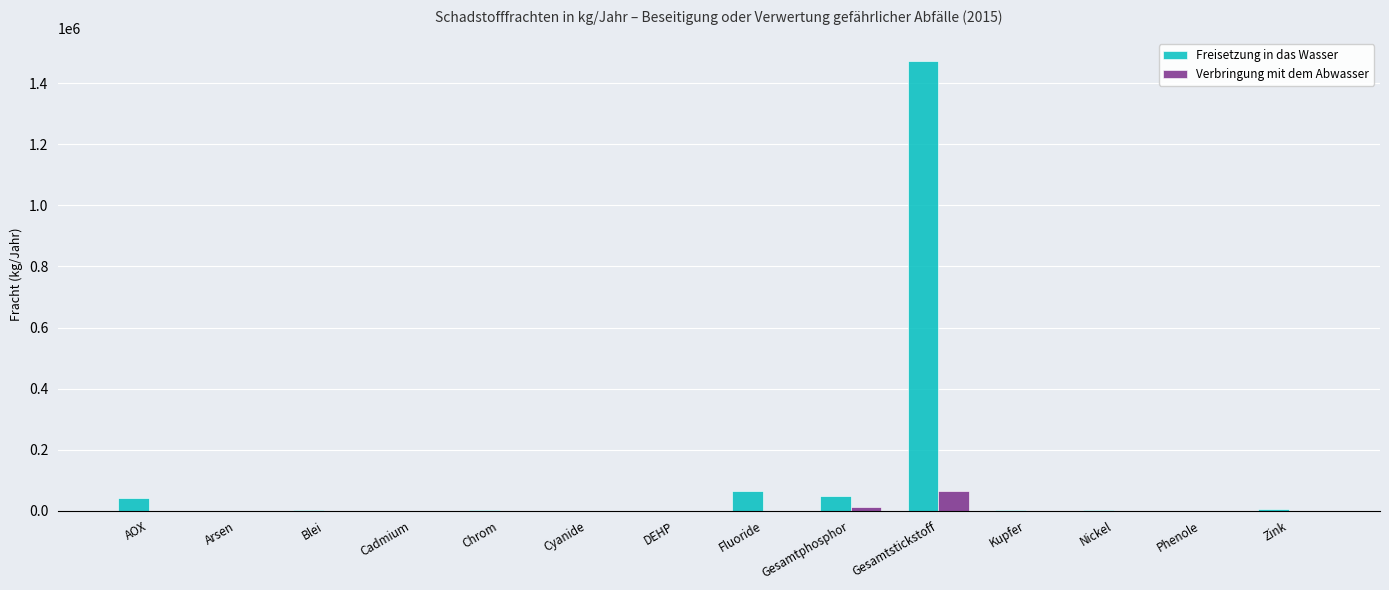

How many groups of bars are there?

14